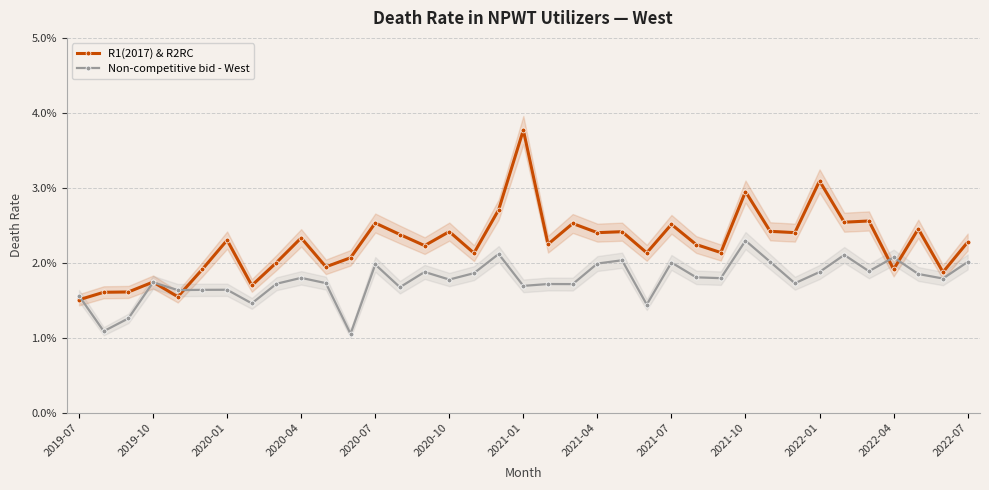

How many series are shown in this chart?

2